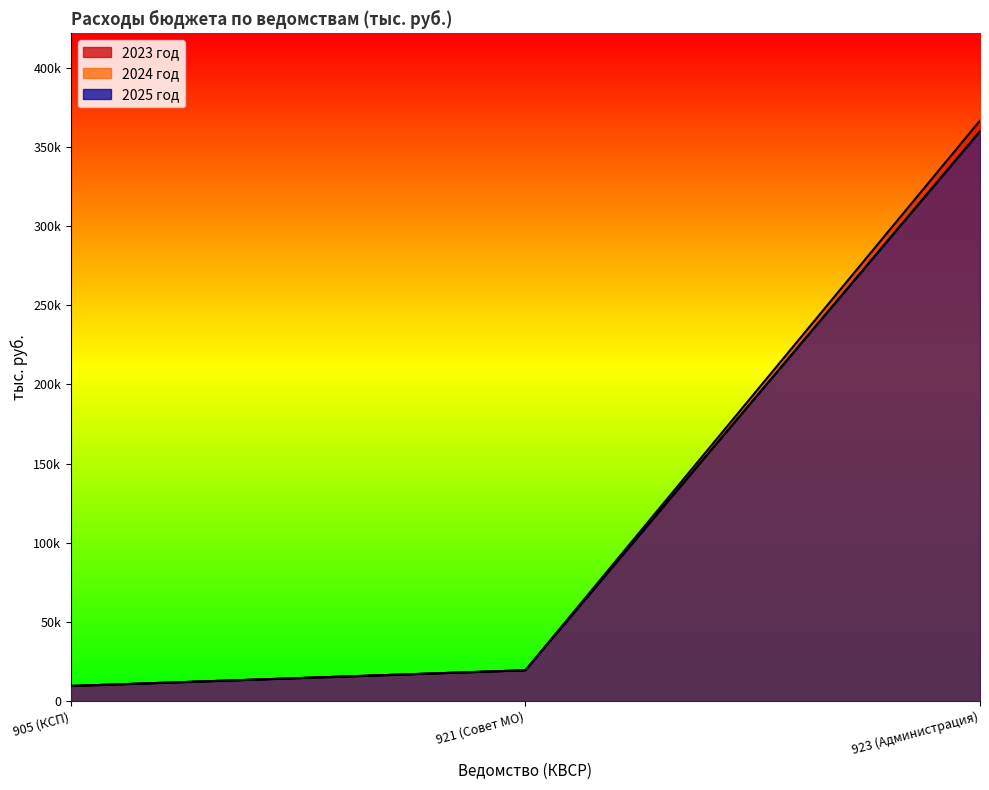

At which category is the sum across all series the highest?

923